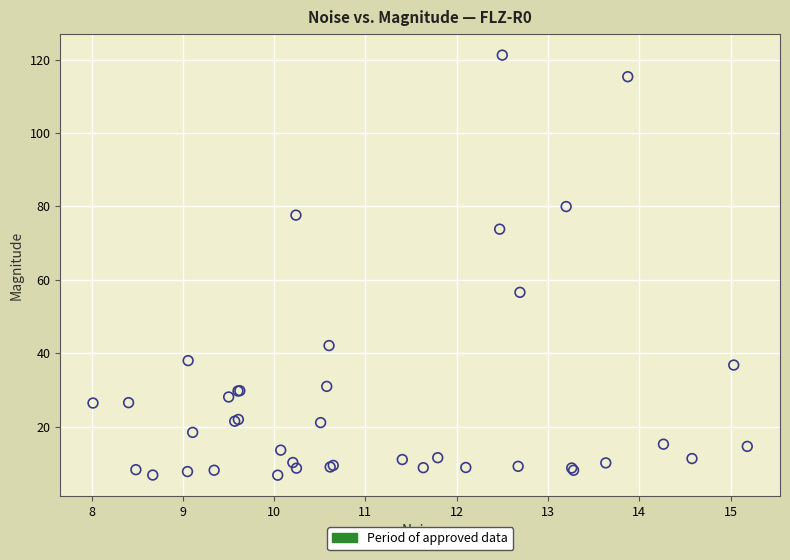

What Y value in the scatter plot is closest to 64?

56.6